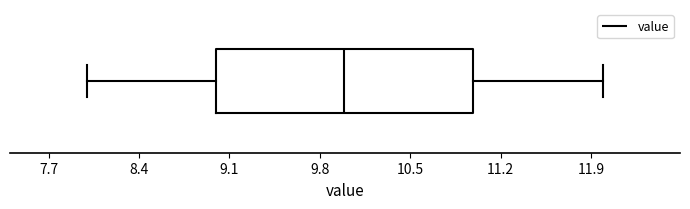

Where is the right edge of the box on the x-axis? The values are not printed on the chart, so give them approximately, as read against the axis.

11